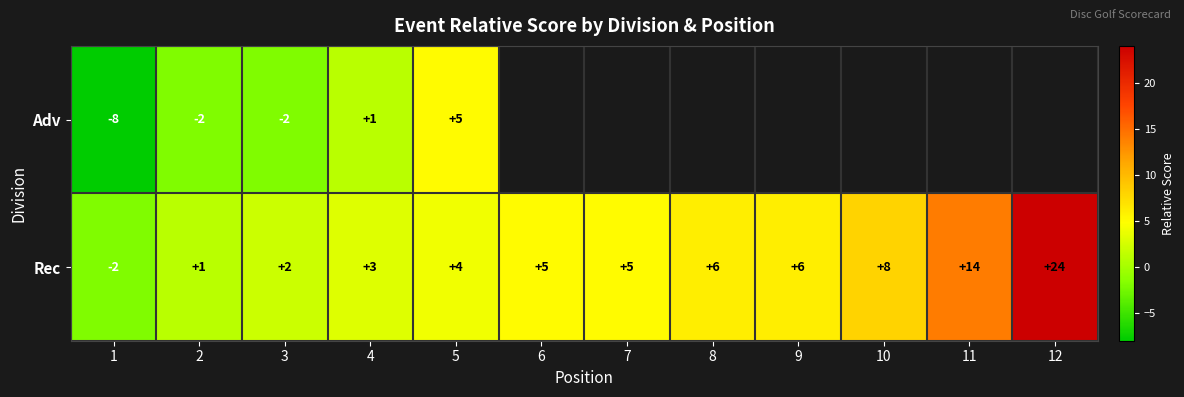

What is the highest value of the Rec series?

24